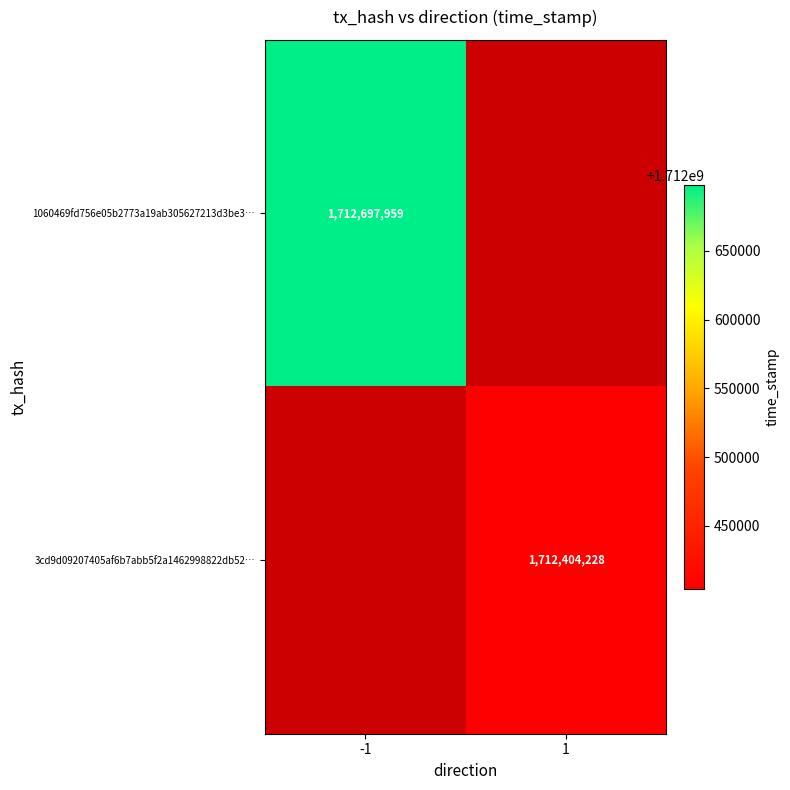

At which category does the chart reach its peak across all series?

-1